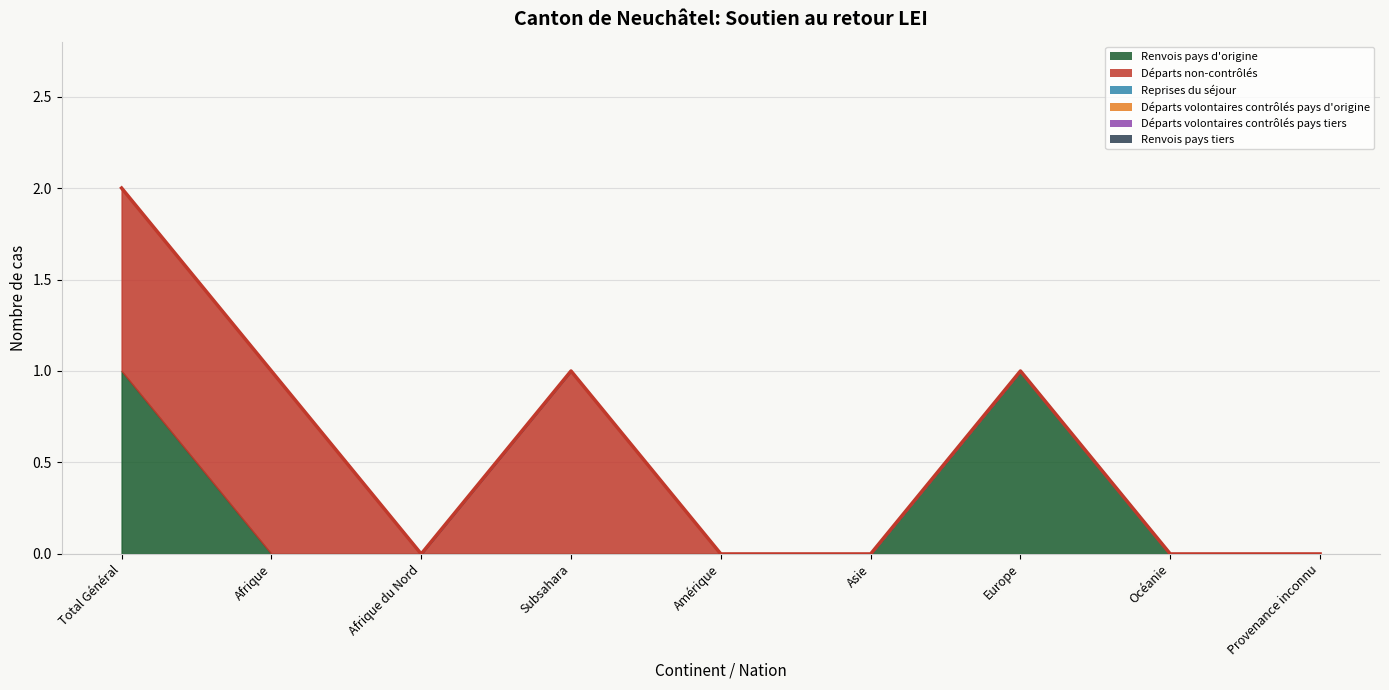

List the series in order of their peak value, lowest first.

Reprises du séjour, Départs volontaires contrôlés pays d'origine, Départs volontaires contrôlés pays tiers, Renvois pays tiers, Renvois pays d'origine, Départs non-contrôlés